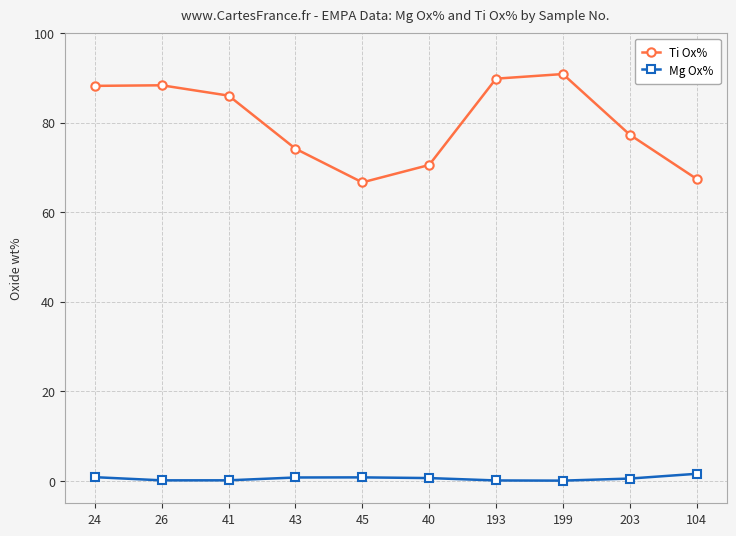

The value of Ti Ox% at 43 is 131.6. True or false?

False